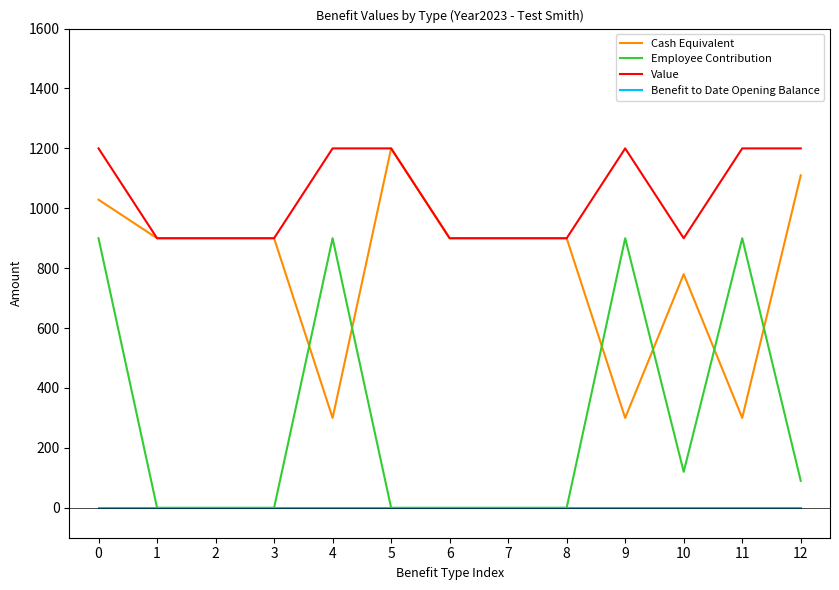

What are all the series names shown in the legend?

Cash Equivalent, Employee Contribution, Value, Benefit to Date Opening Balance